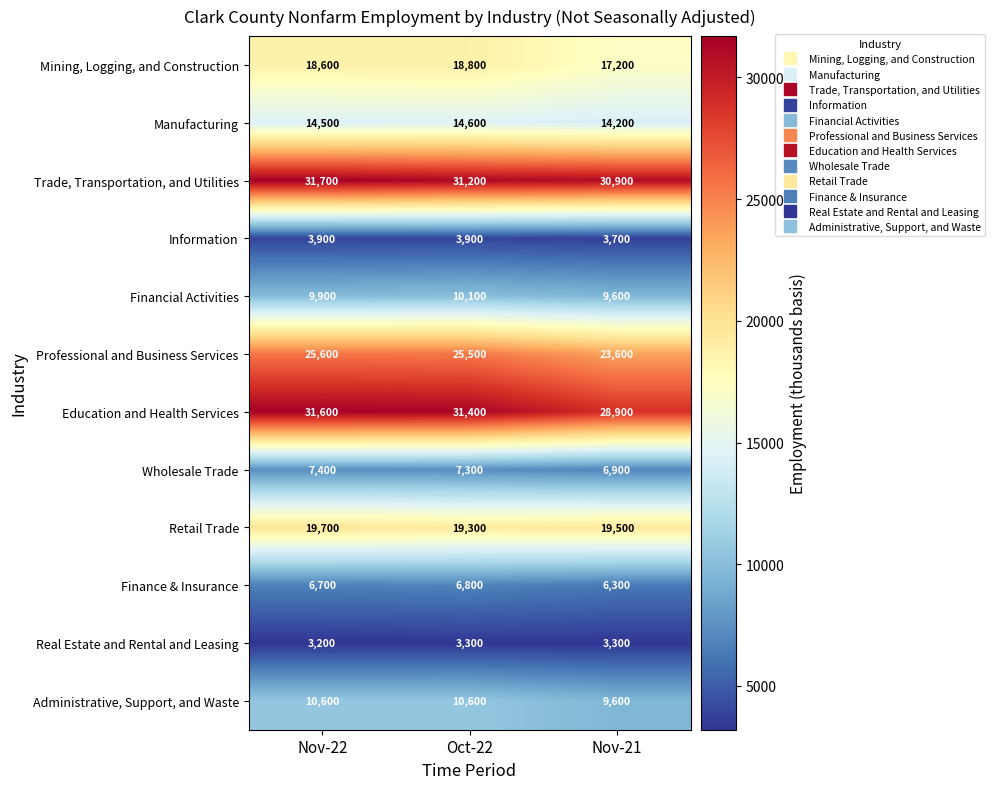

Which series has the largest range (max minus min)?

Education and Health Services